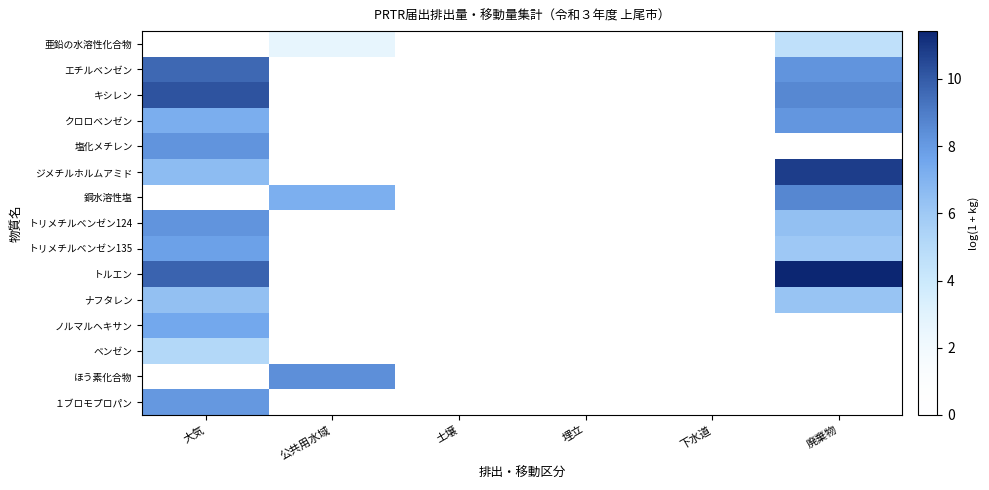

Reading right to left, what are all the values shown in this chart?

亜鉛の水溶性化合物: 廃棄物=4.6	下水道=0.0	埋立=0.0	土壌=0.0	公共用水域=2.6	大気=0.0
エチルベンゼン: 廃棄物=8.2	下水道=0.0	埋立=0.0	土壌=0.0	公共用水域=0.0	大気=9.6
キシレン: 廃棄物=8.7	下水道=0.0	埋立=0.0	土壌=0.0	公共用水域=0.0	大気=10.3
クロロベンゼン: 廃棄物=8.2	下水道=0.0	埋立=0.0	土壌=0.0	公共用水域=0.0	大気=7.2
塩化メチレン: 廃棄物=0.0	下水道=0.0	埋立=0.0	土壌=0.0	公共用水域=0.0	大気=8.2
ジメチルホルムアミド: 廃棄物=10.8	下水道=0.0	埋立=0.0	土壌=0.0	公共用水域=0.0	大気=6.6
銅水溶性塩: 廃棄物=8.7	下水道=0.0	埋立=0.0	土壌=0.0	公共用水域=7.2	大気=0.0
トリメチルベンゼン124: 廃棄物=6.4	下水道=0.0	埋立=0.0	土壌=0.0	公共用水域=0.0	大気=8.2
トリメチルベンゼン135: 廃棄物=6.0	下水道=0.0	埋立=0.0	土壌=0.0	公共用水域=0.0	大気=7.8
トルエン: 廃棄物=11.4	下水道=0.0	埋立=0.0	土壌=0.0	公共用水域=0.0	大気=9.8
ナフタレン: 廃棄物=6.2	下水道=0.0	埋立=0.0	土壌=0.0	公共用水域=0.0	大気=6.4
ノルマルヘキサン: 廃棄物=0.0	下水道=0.0	埋立=0.0	土壌=0.0	公共用水域=0.0	大気=7.5
ベンゼン: 廃棄物=0.0	下水道=0.0	埋立=0.0	土壌=0.0	公共用水域=0.0	大気=5.2
ほう素化合物: 廃棄物=0.0	下水道=0.0	埋立=0.0	土壌=0.0	公共用水域=8.4	大気=0.0
１ブロモプロパン: 廃棄物=0.0	下水道=0.0	埋立=0.0	土壌=0.0	公共用水域=0.0	大気=8.1